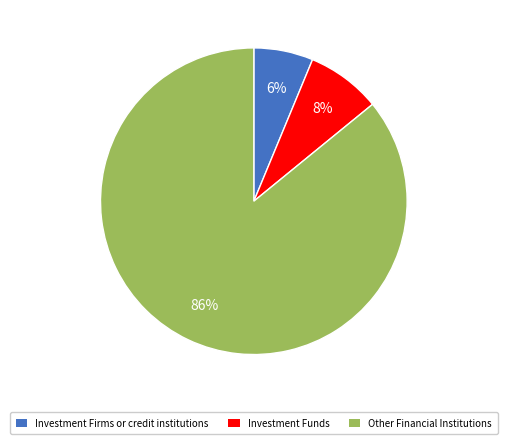

Does any single category account for the majority?

Yes